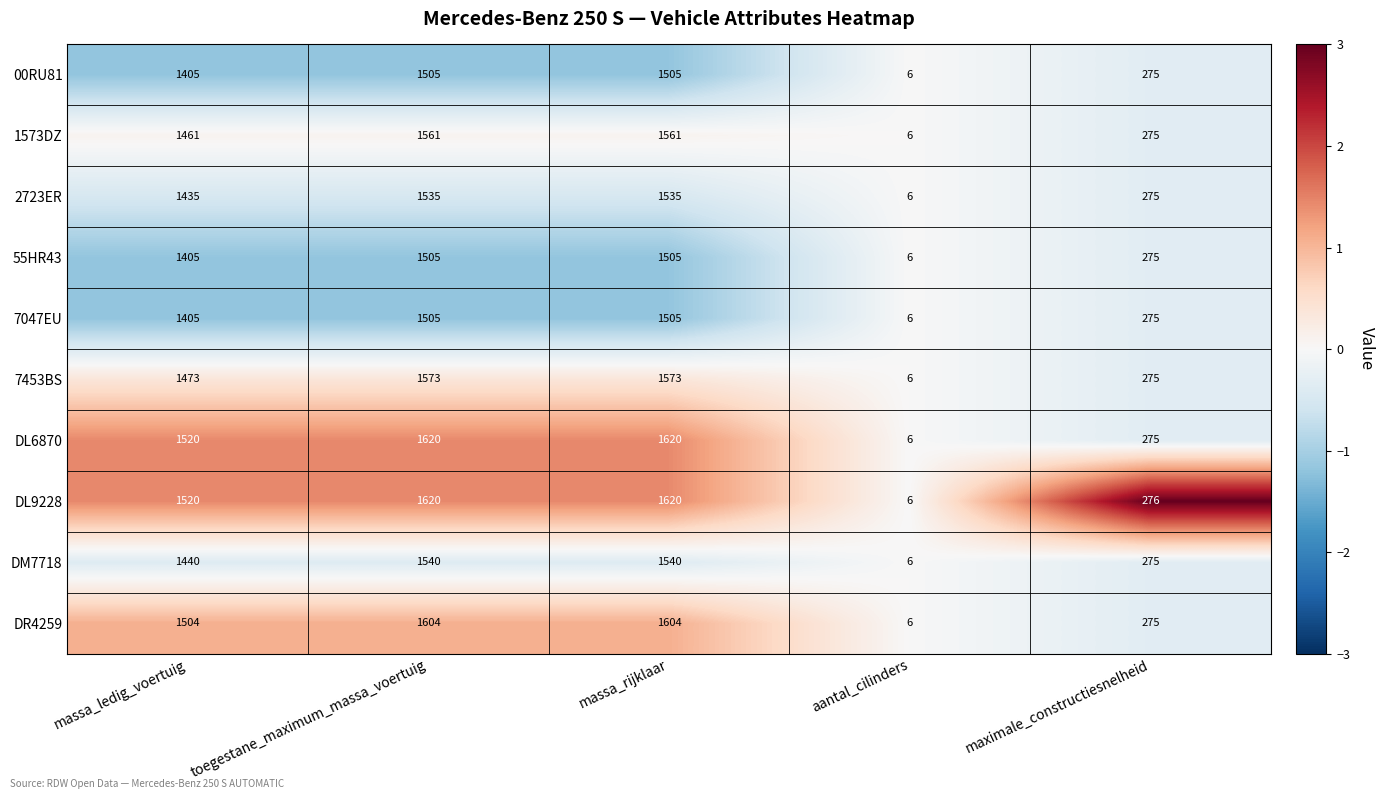

The value of 55HR43 at massa_ledig_voertuig is 439. True or false?

False